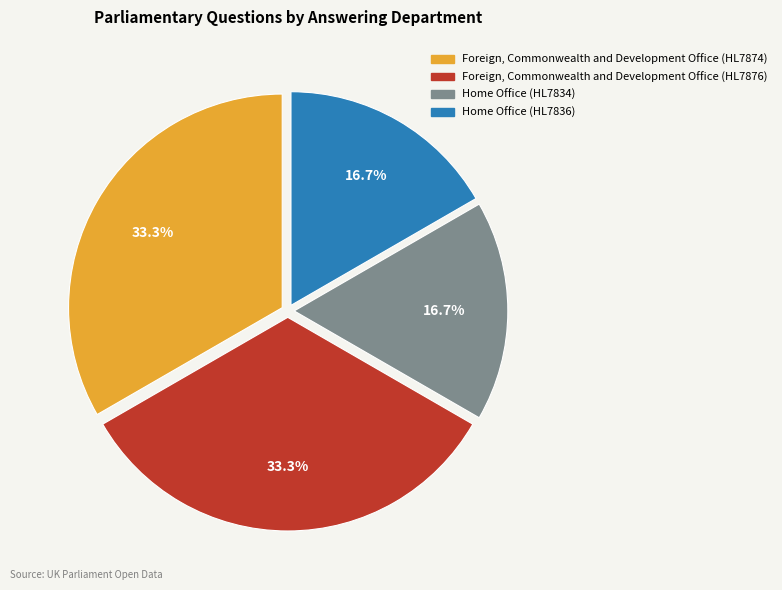

To the nearest percent, what portion does Home Office (HL7834) represent?

17%